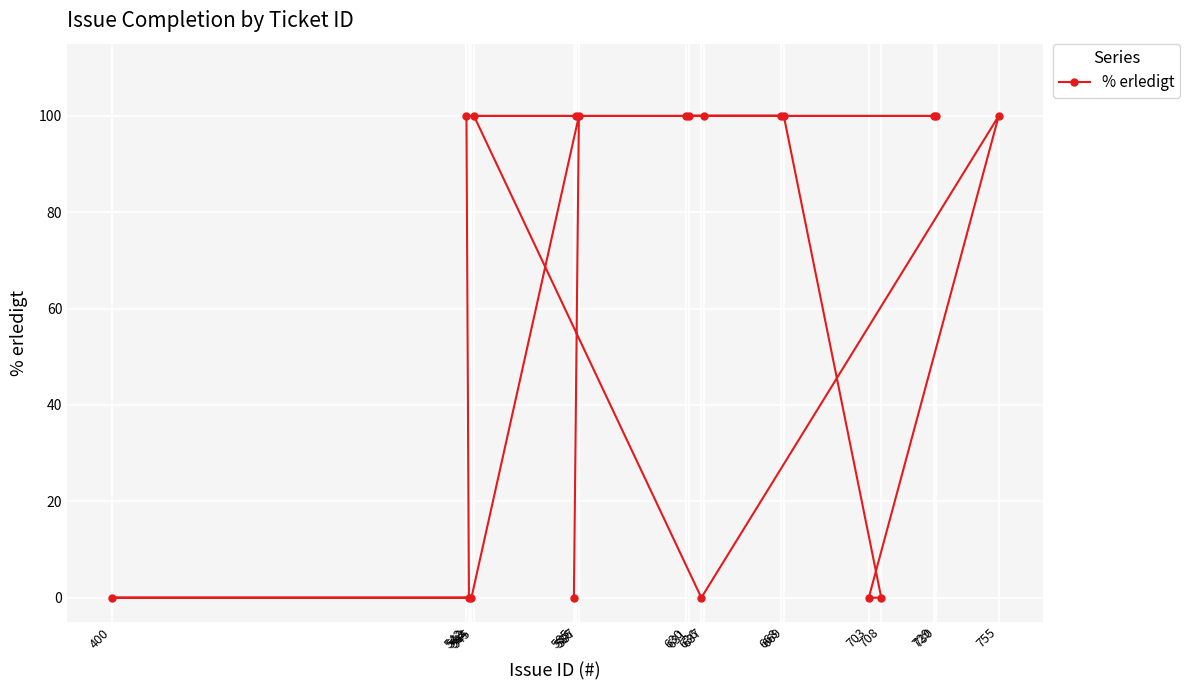

How many data points are less than 100?

7